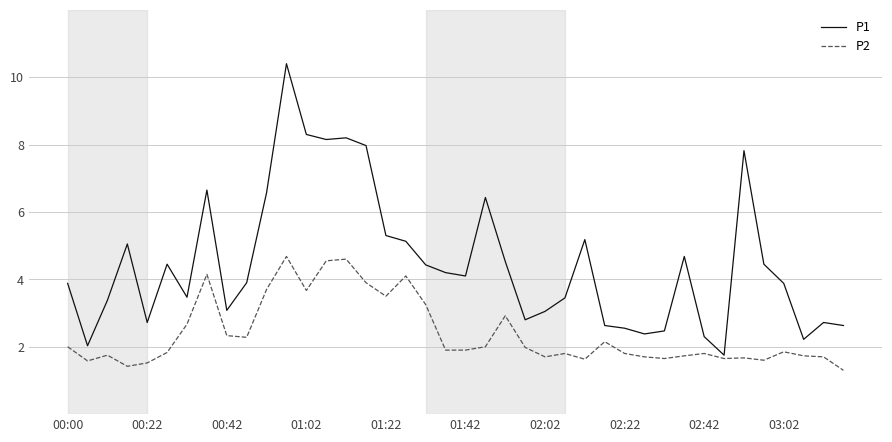

List the series in order of their peak value, lowest first.

P2, P1